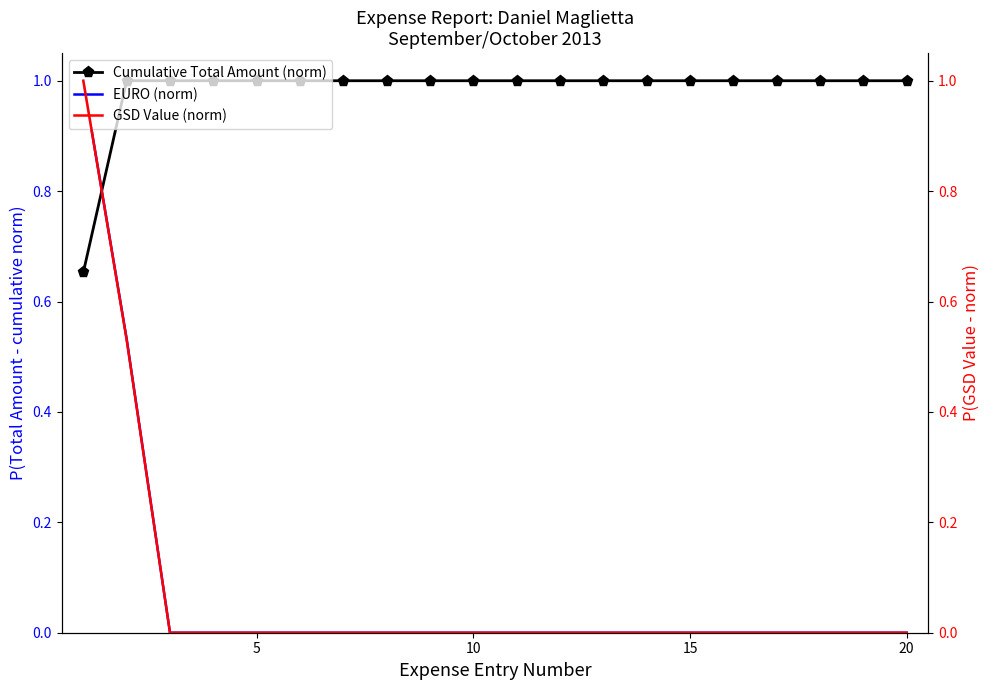

What is the maximum value for EURO (norm)?

1.0